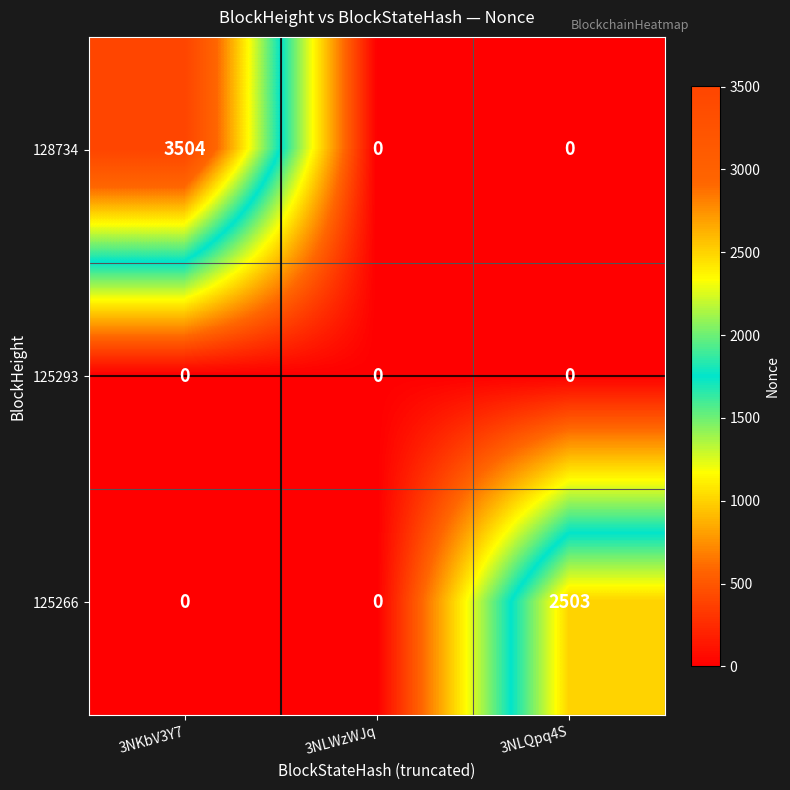

How many categories are shown in the chart?

3